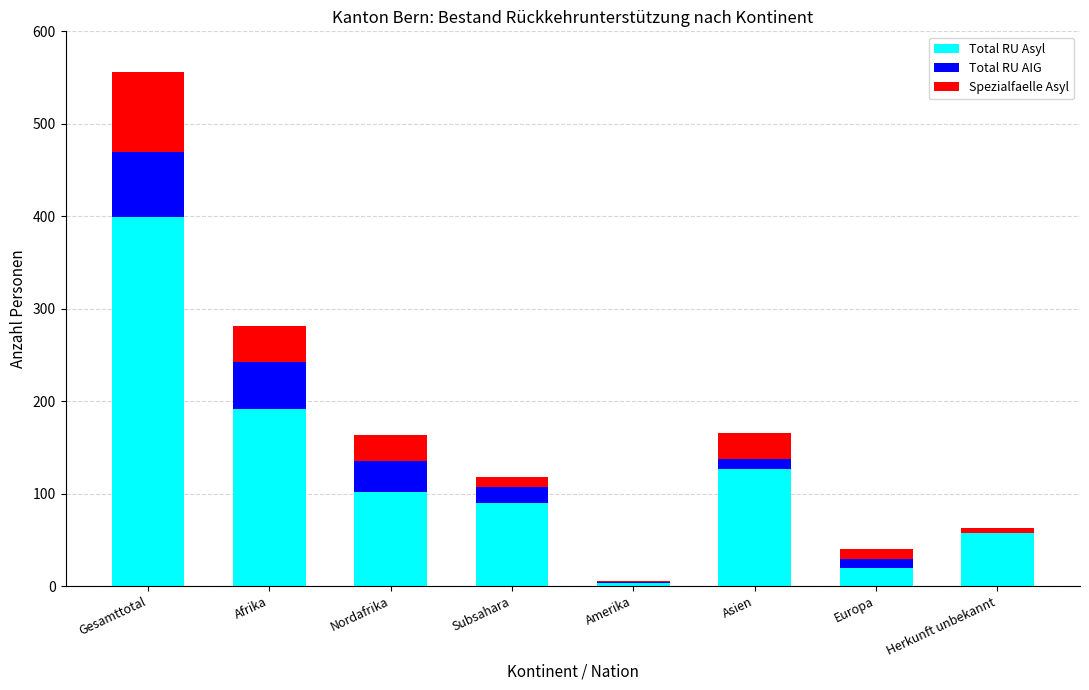

What is the maximum value for Total RU Asyl?

399